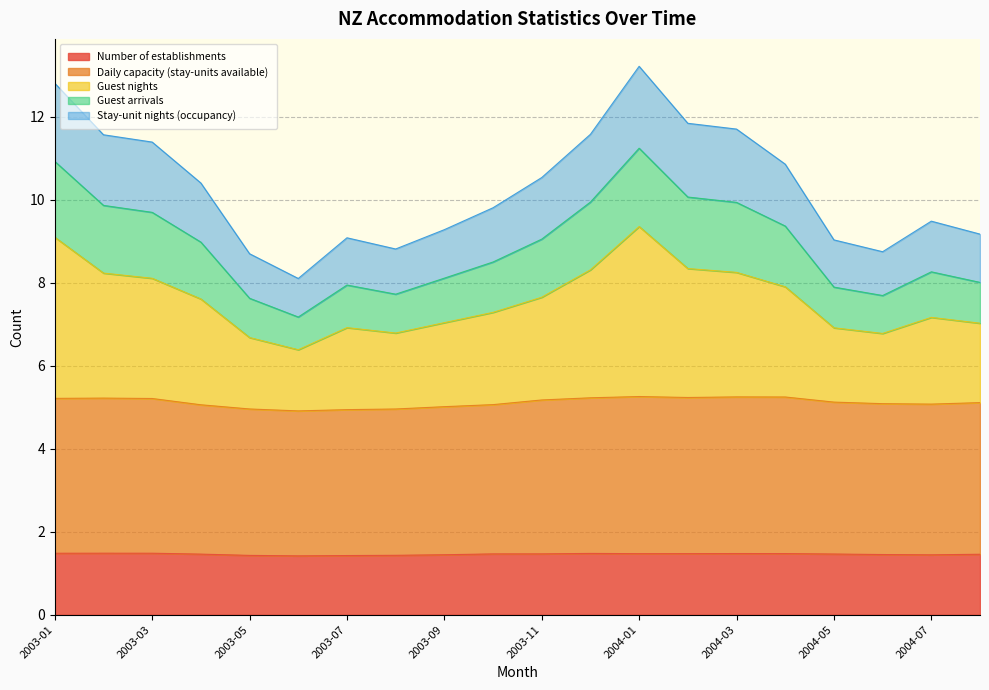

What is the highest value of the Number of establishments series?

1.5